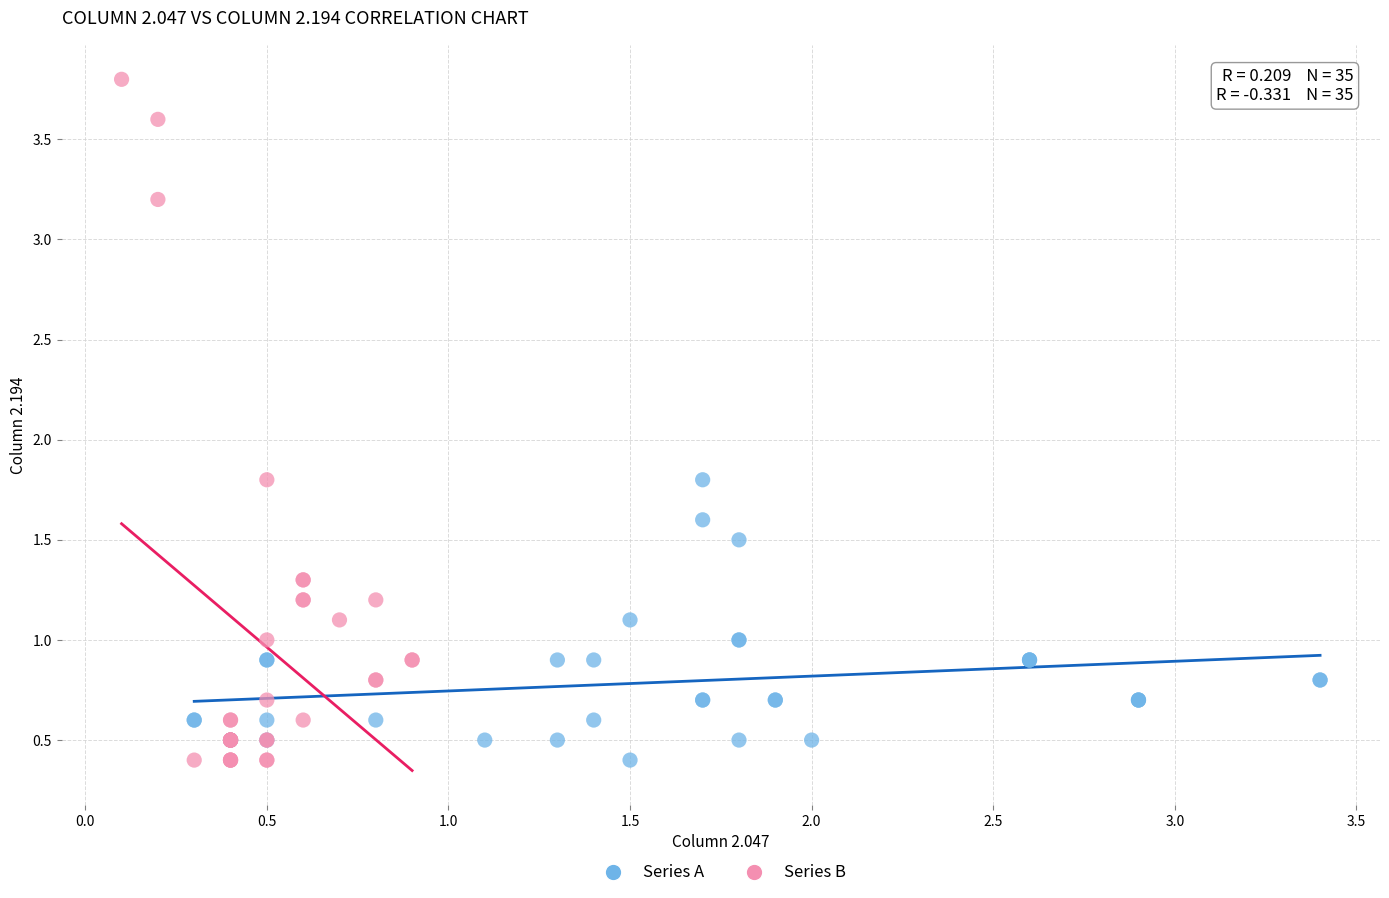

Which series contains the highest Y value?

Series B